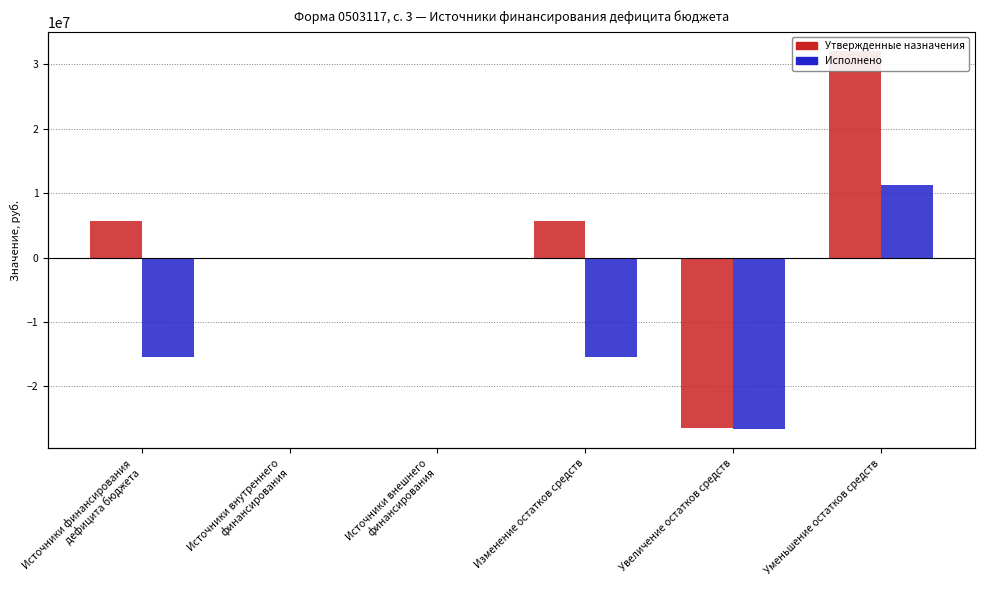

What is the average value of the Исполнено series?

-7705372.9